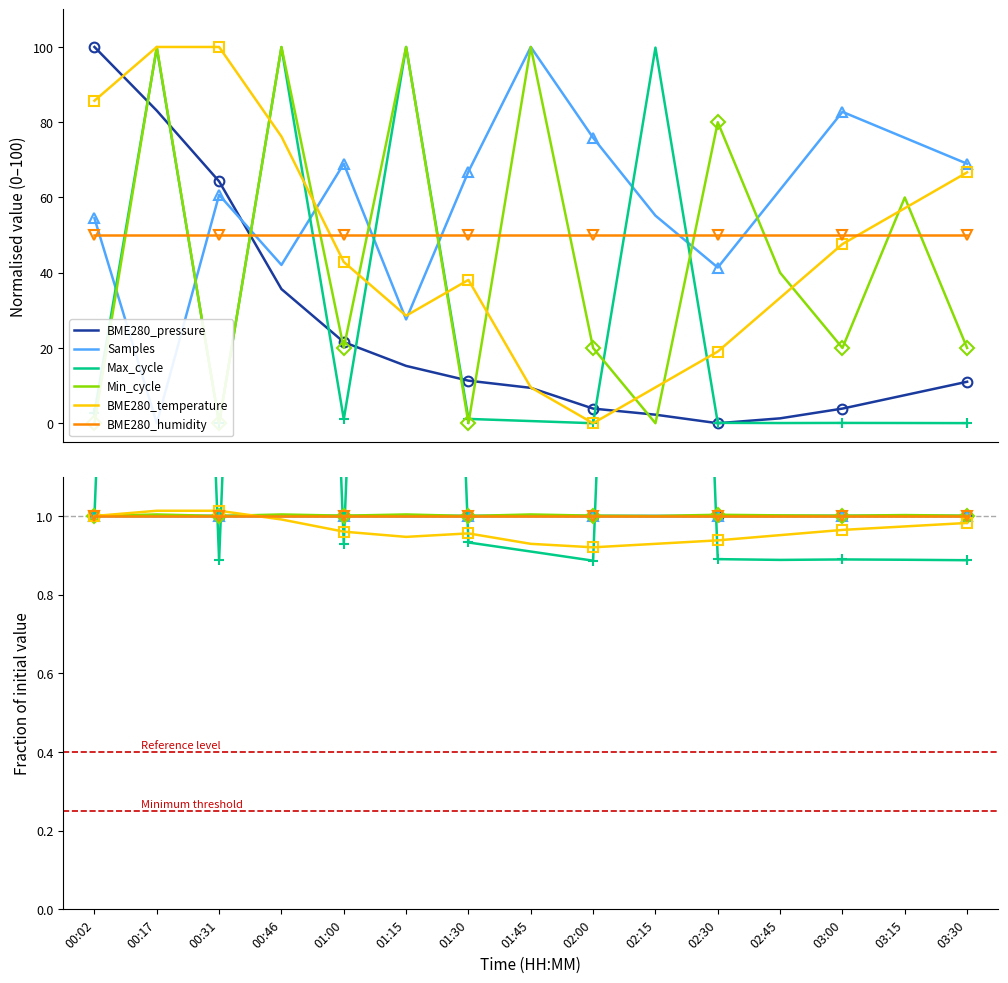

List the labels in order of Min_cycle value, largest first.

00:17, 00:46, 01:15, 01:45, 02:30, 03:15, 02:45, 01:00, 02:00, 03:00, 03:30, 00:02, 00:31, 01:30, 02:15